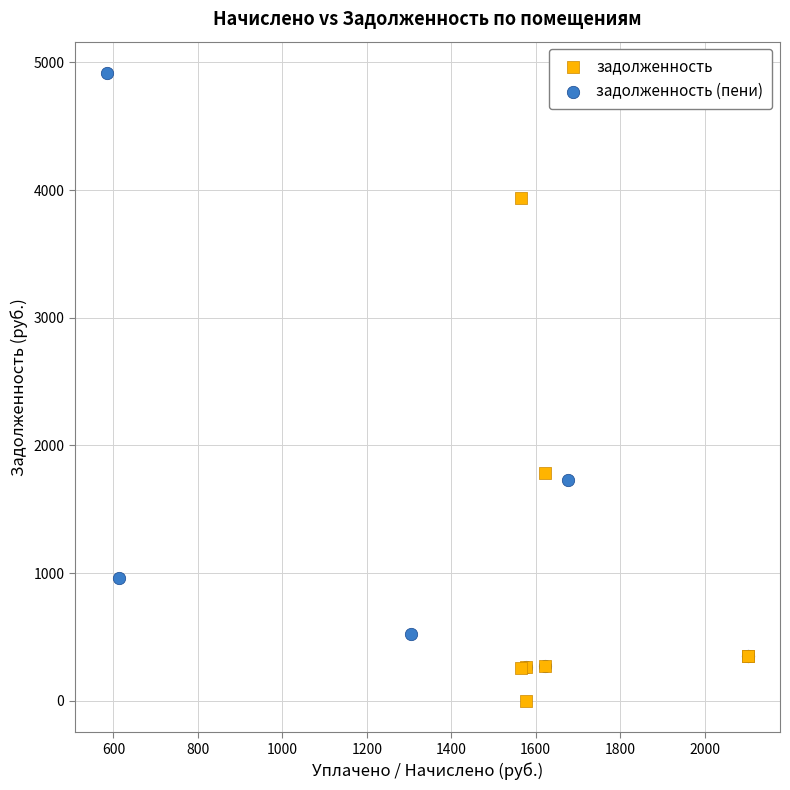

Which series reaches the maximum Y coordinate?

задолженность (пени)